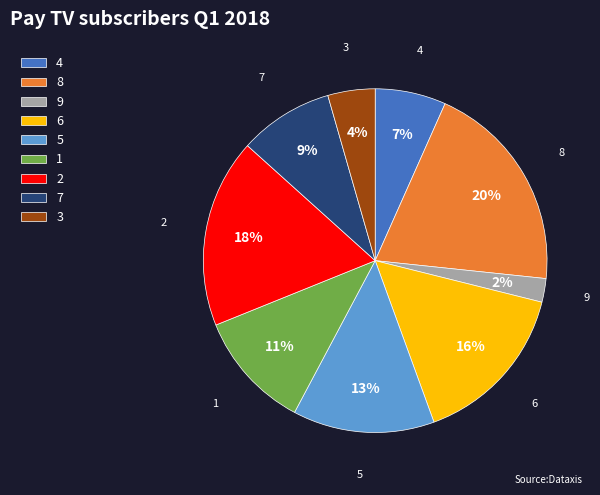

Do 9 and 1 together represent more than half of the pie?

No